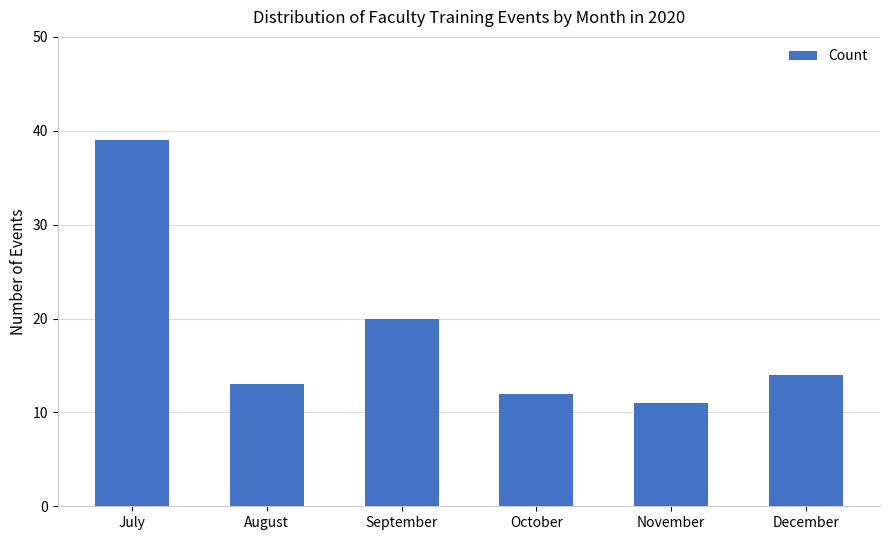

How many bars are there in total?

6